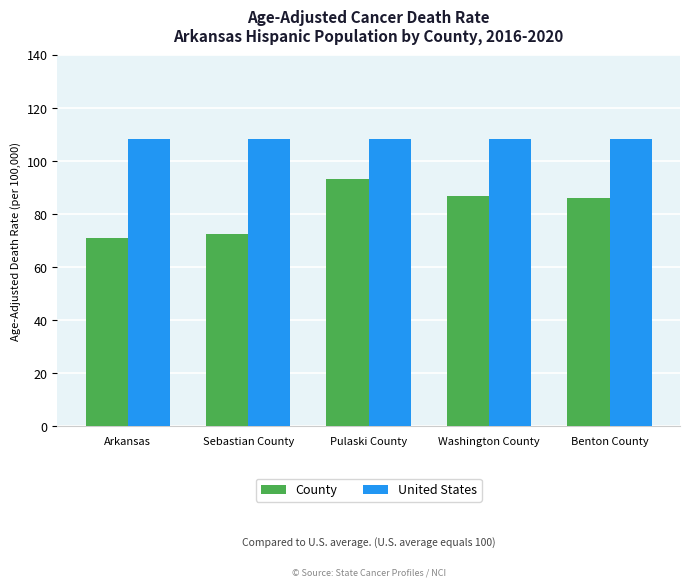

What is the approximate value of United States at Sebastian County?

108.2